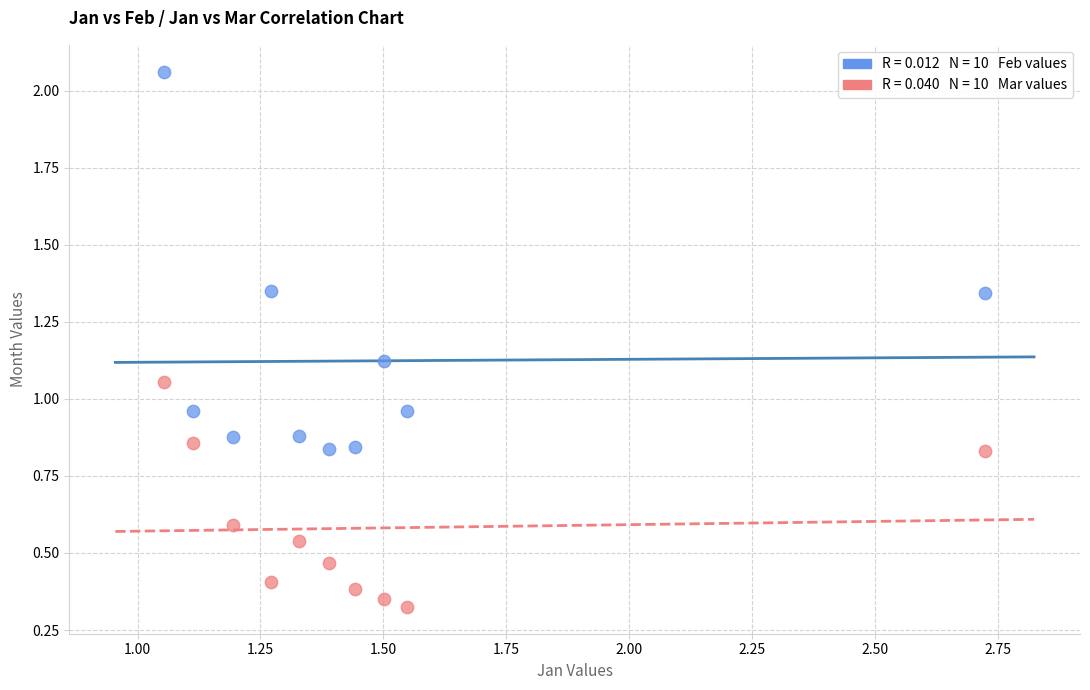

Across all data points, what is the range of Y values (max minus min)?

1.7